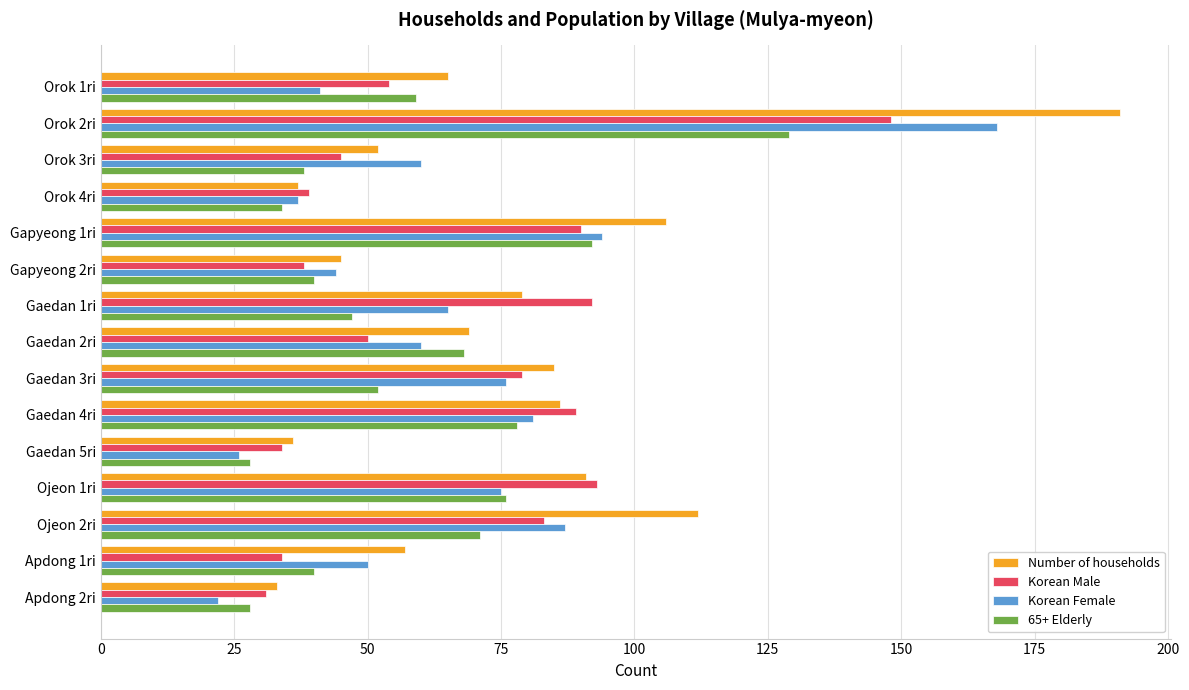

What is the lowest value of the Korean Female series?

22